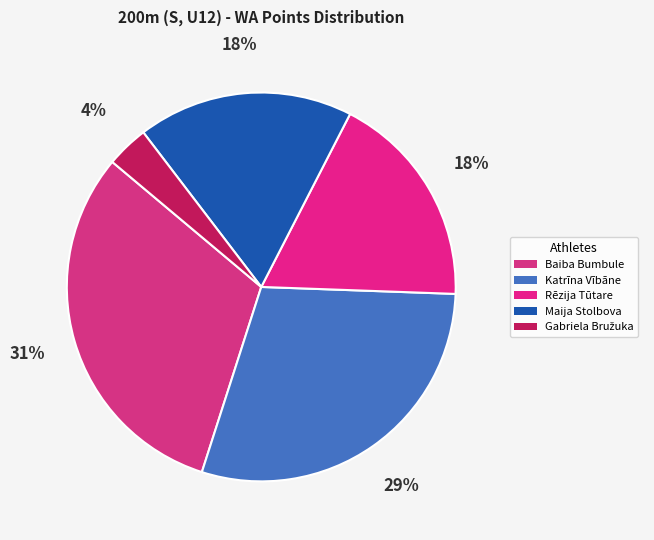

What percentage is the Maija Stolbova slice, to the nearest percent?

18%